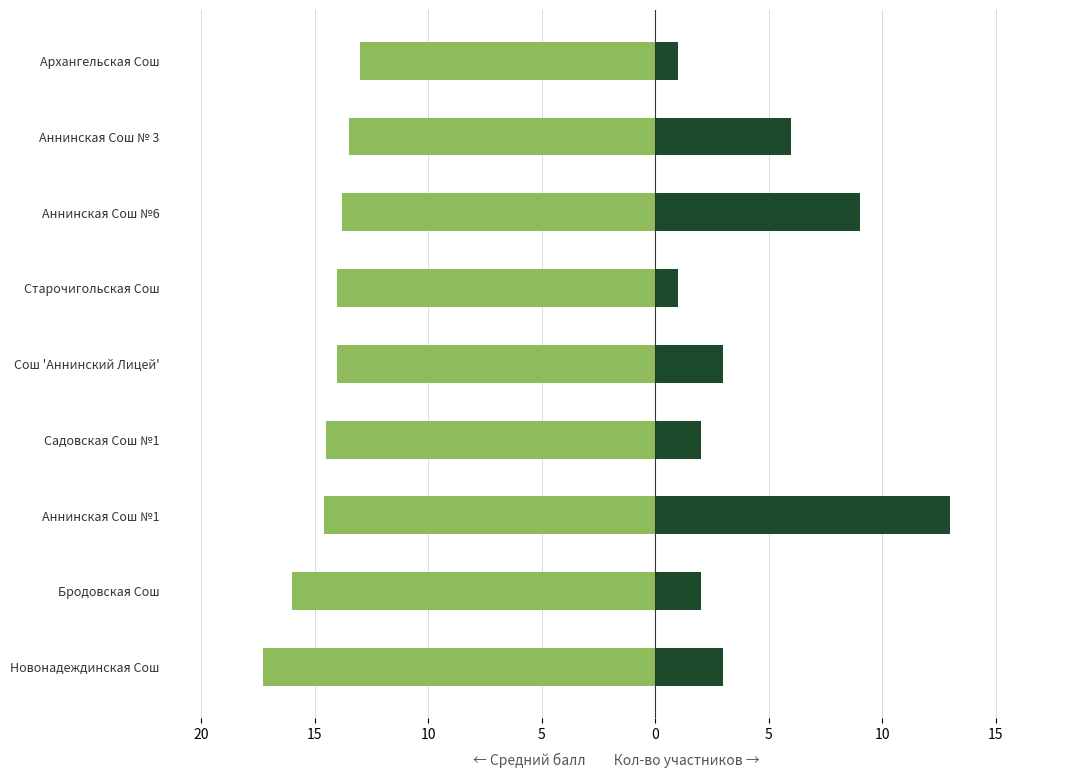

Reading left to right, what are all the values shown in this chart?

Средний балл: -17.3	-16.0	-14.6	-14.5	-14.0	-14.0	-13.8	-13.5	-13.0
Кол-во участников: 3.0	2.0	13.0	2.0	3.0	1.0	9.0	6.0	1.0